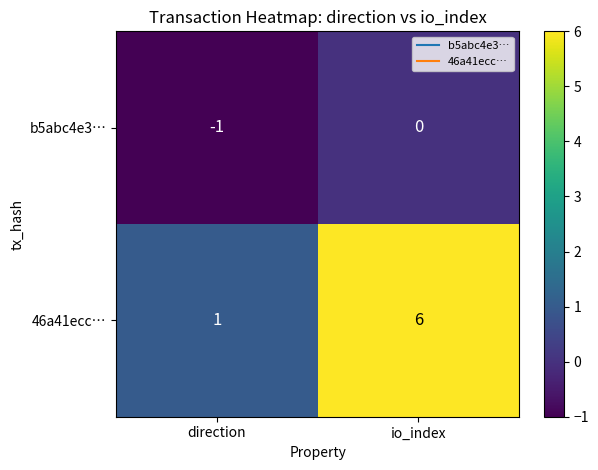

Which category has the lowest value across all series?

direction